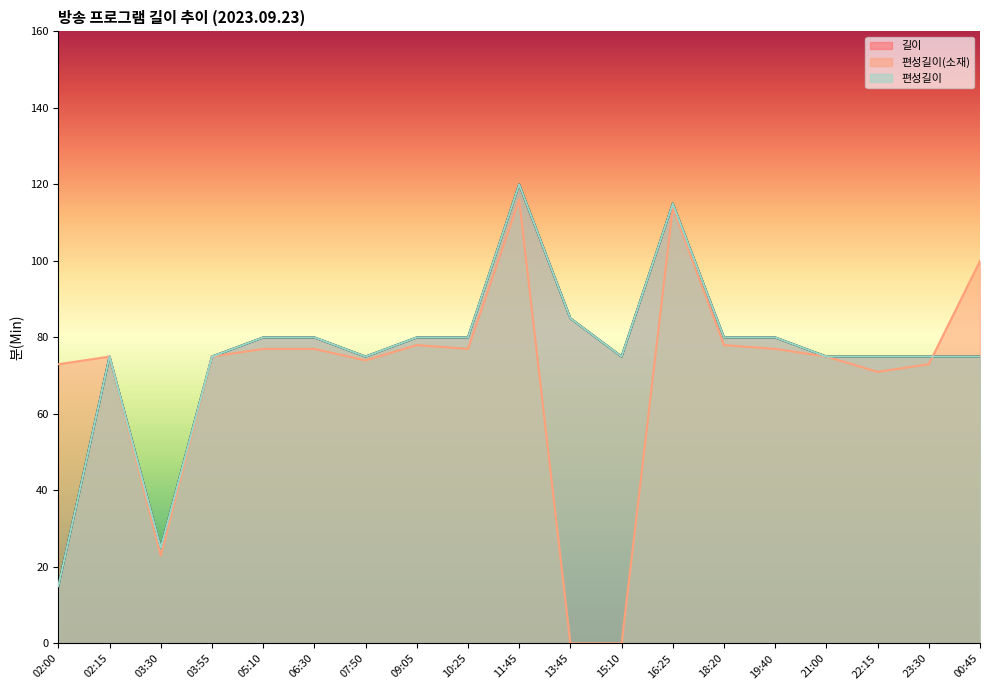

True or false: 편성길이(소재) and 편성길이 intersect in this chart.

True